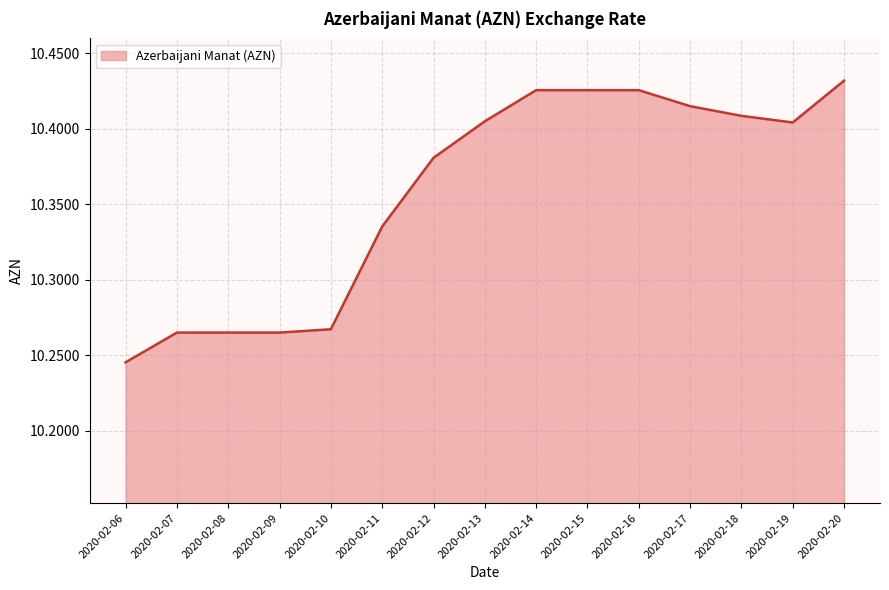

List the labels in order of value, largest first.

2020-02-20, 2020-02-14, 2020-02-15, 2020-02-16, 2020-02-17, 2020-02-18, 2020-02-13, 2020-02-19, 2020-02-12, 2020-02-11, 2020-02-10, 2020-02-07, 2020-02-08, 2020-02-09, 2020-02-06